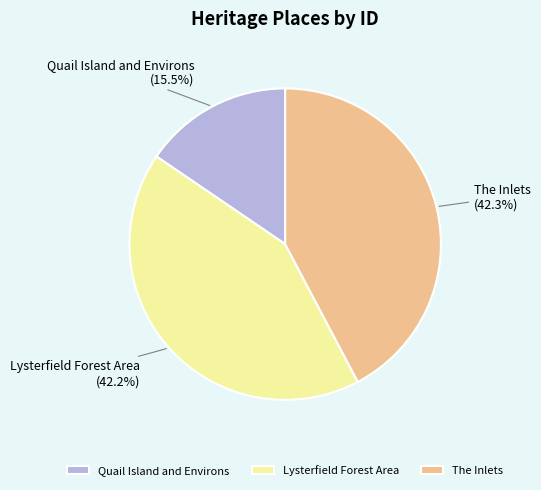

What is the total percentage of The Inlets and Lysterfield Forest Area?

84.5%